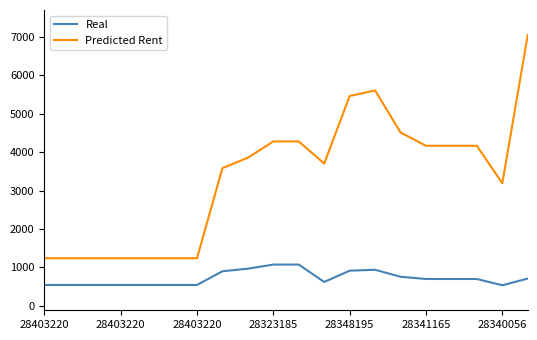

How many lines are shown in the chart?

2